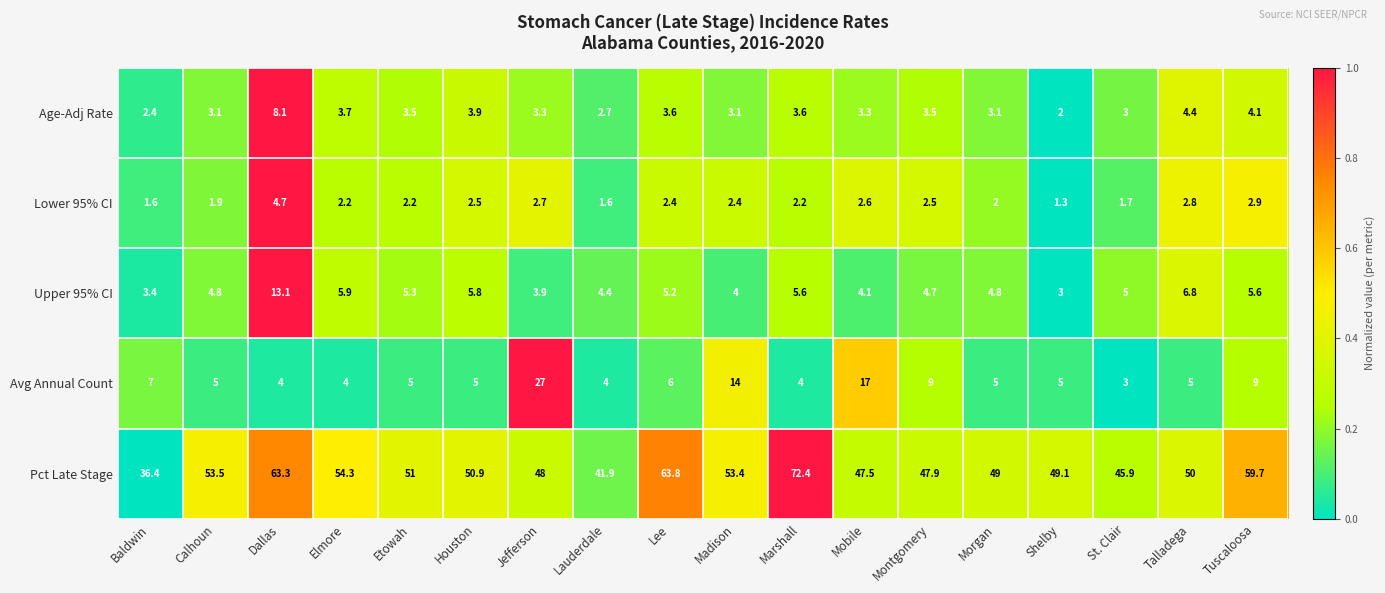

Rank the series at Morgan from highest to lowest value.

Pct Late Stage, Avg Annual Count, Upper 95% CI, Age-Adj Rate, Lower 95% CI